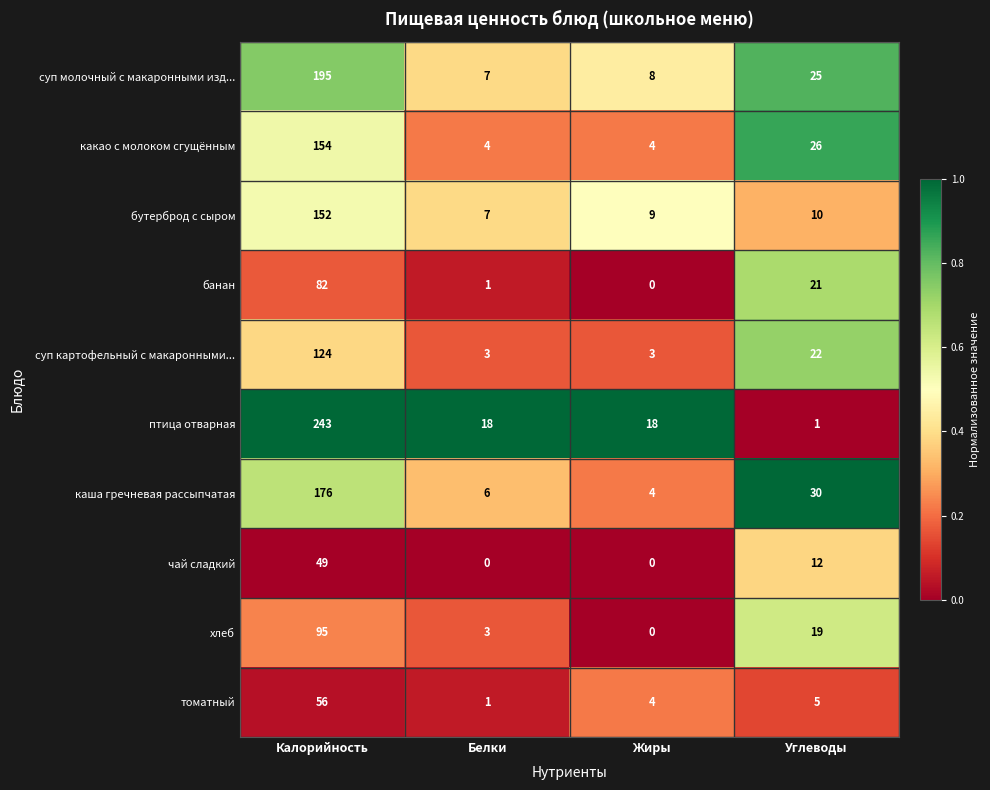

Count the суп картофельный с макаронными... values in the range 3 to 124.

4